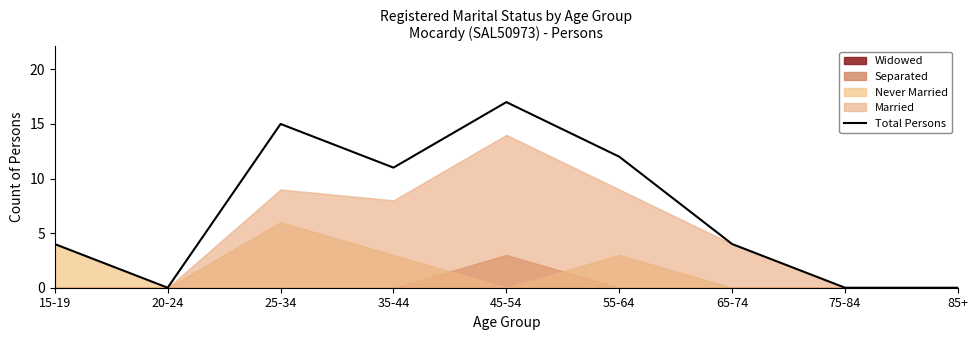

What is the difference between the maximum and minimum values?

17